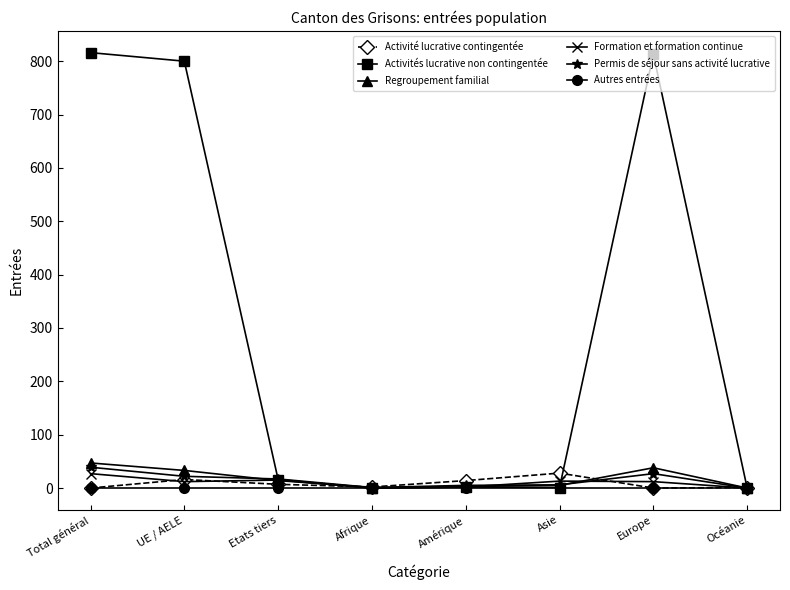

At how many categories does at least one series exceed 177?

3